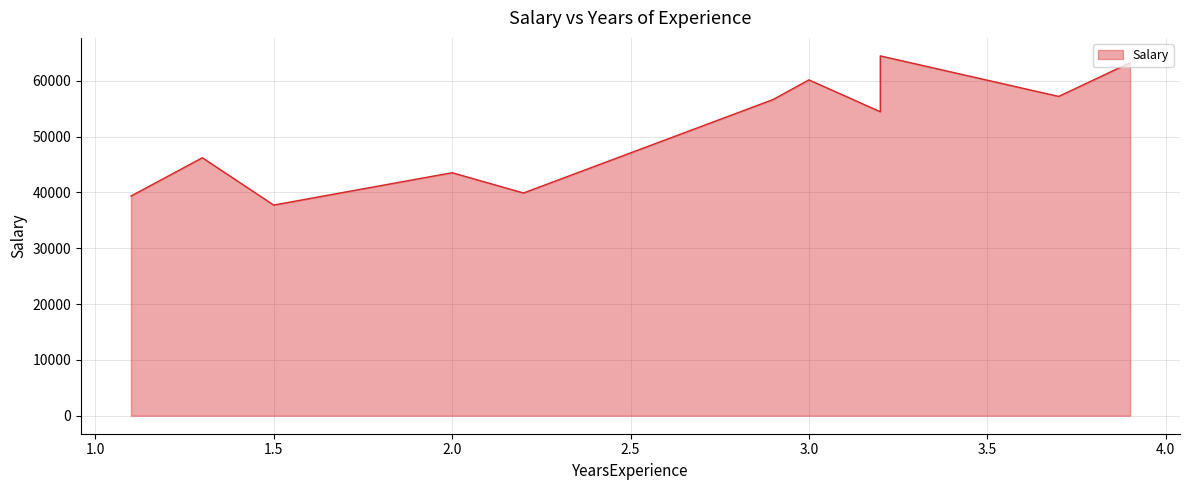

At which category does the chart reach its minimum across all series?

1.5